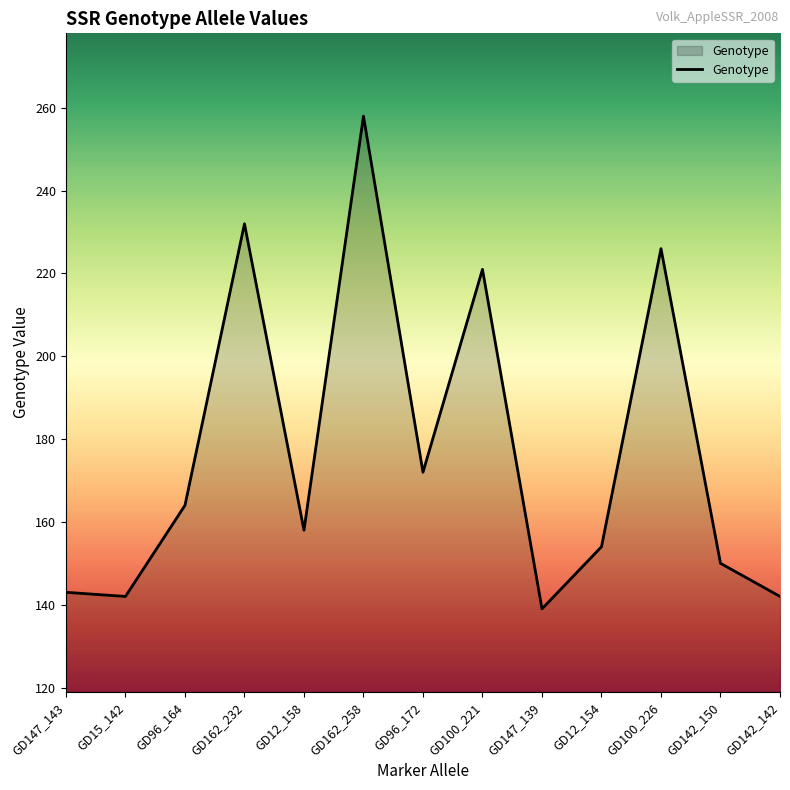

What is the difference between the maximum and minimum values?

119